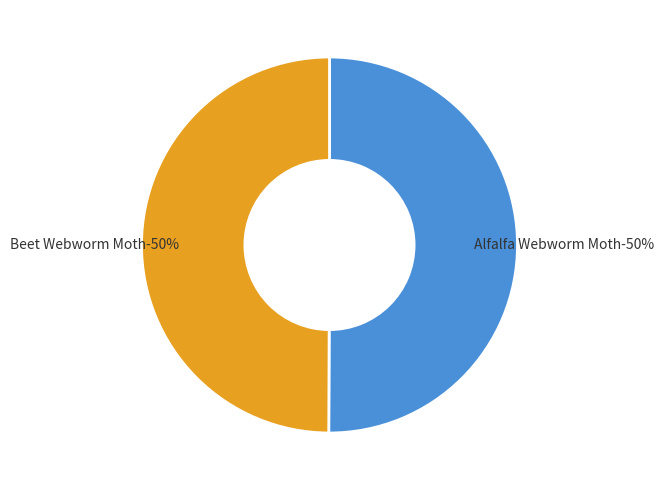

The Beet Webworm Moth slice represents 65% of the pie. True or false?

False